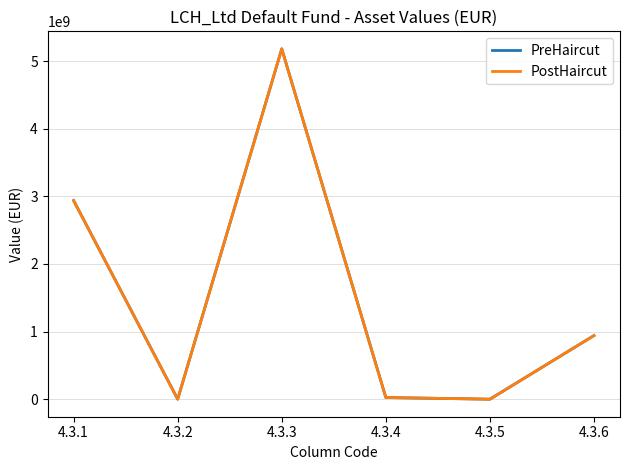

True or false: PostHaircut has more than 2 points higher than both neighbors.

False